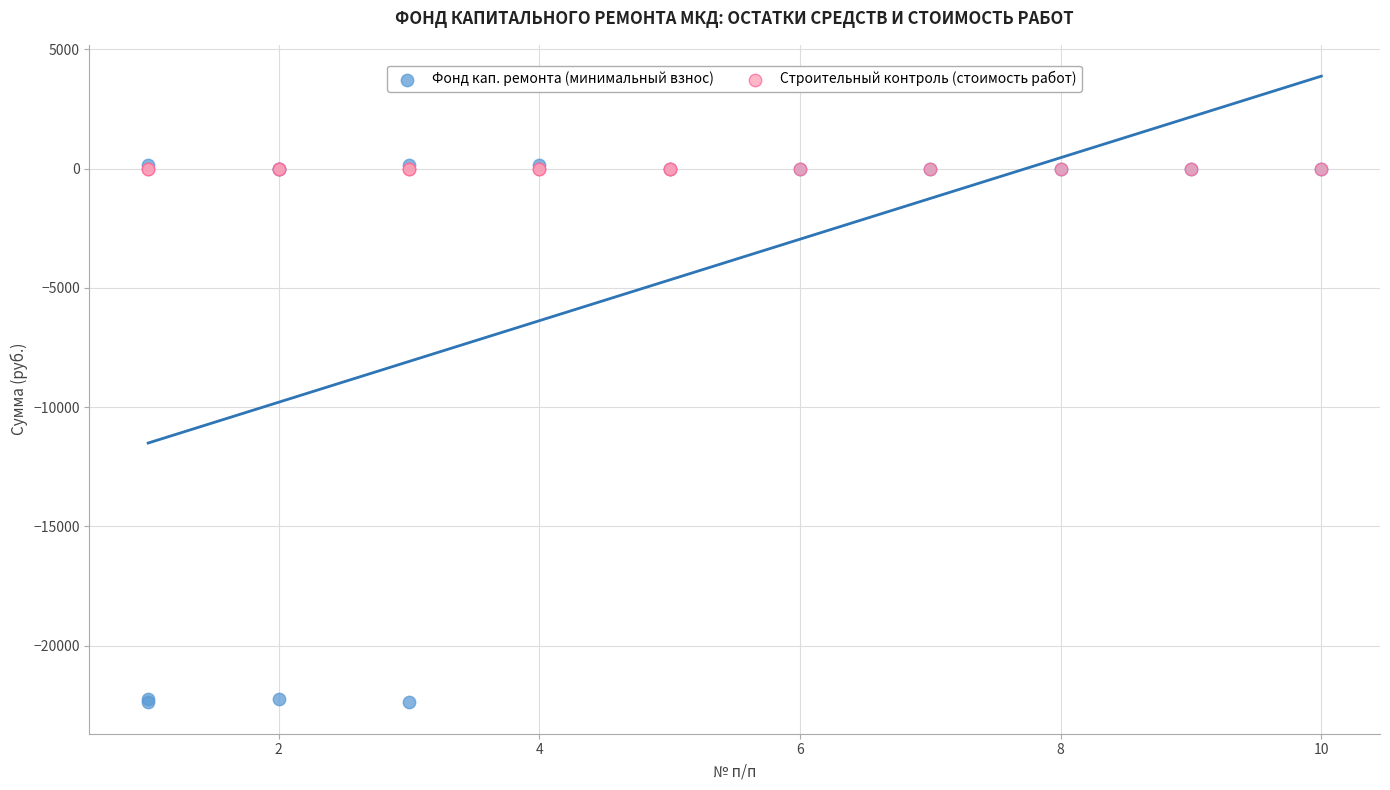

Which series contains the lowest Y value?

Фонд кап. ремонта (минимальный взнос)